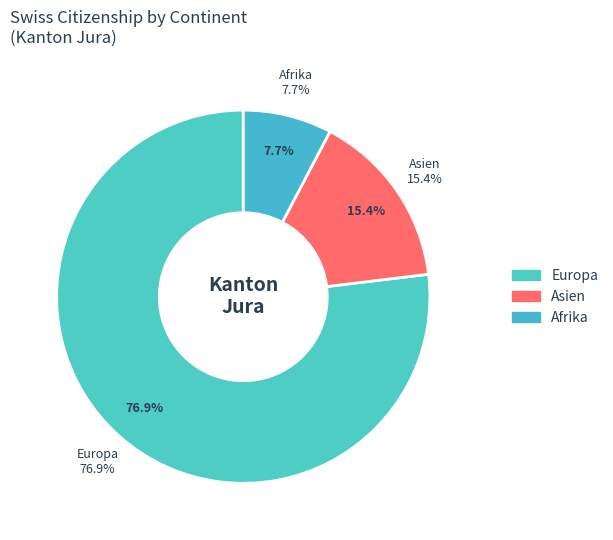

What is the largest slice in the pie chart?

Europa